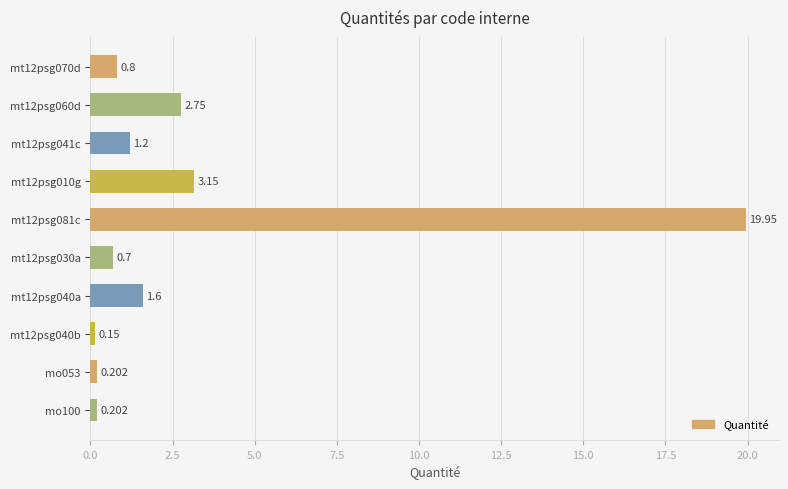

What is the smallest value displayed?

0.1